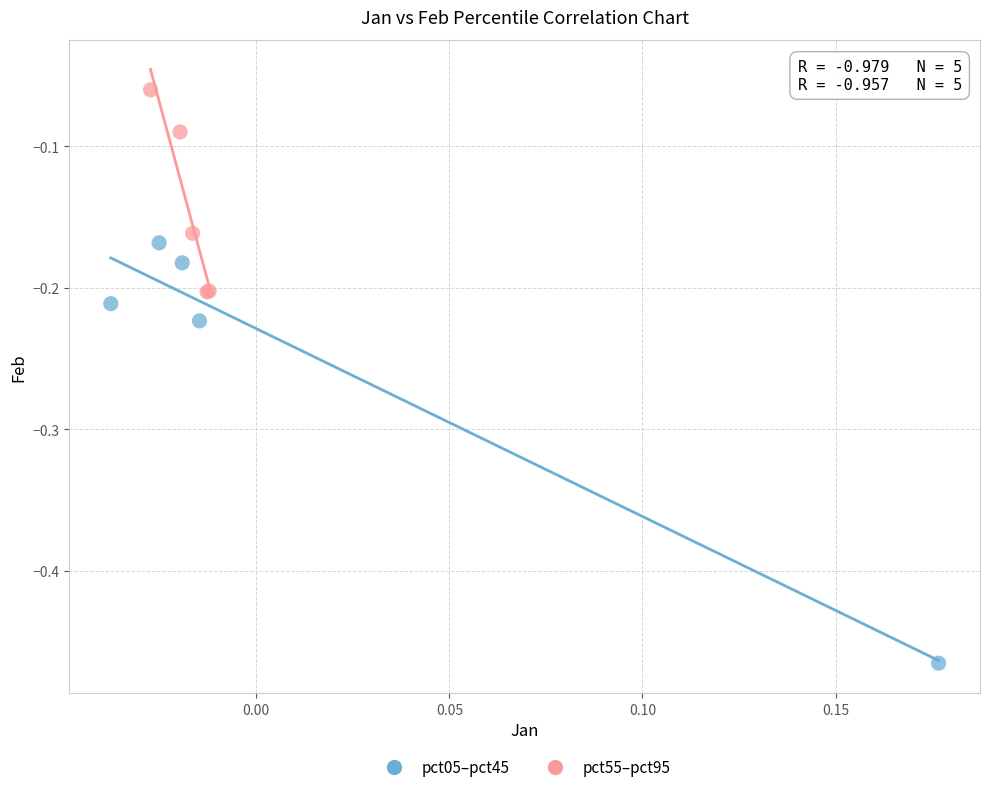

What are all the series names shown in the legend?

pct05–pct45, pct55–pct95